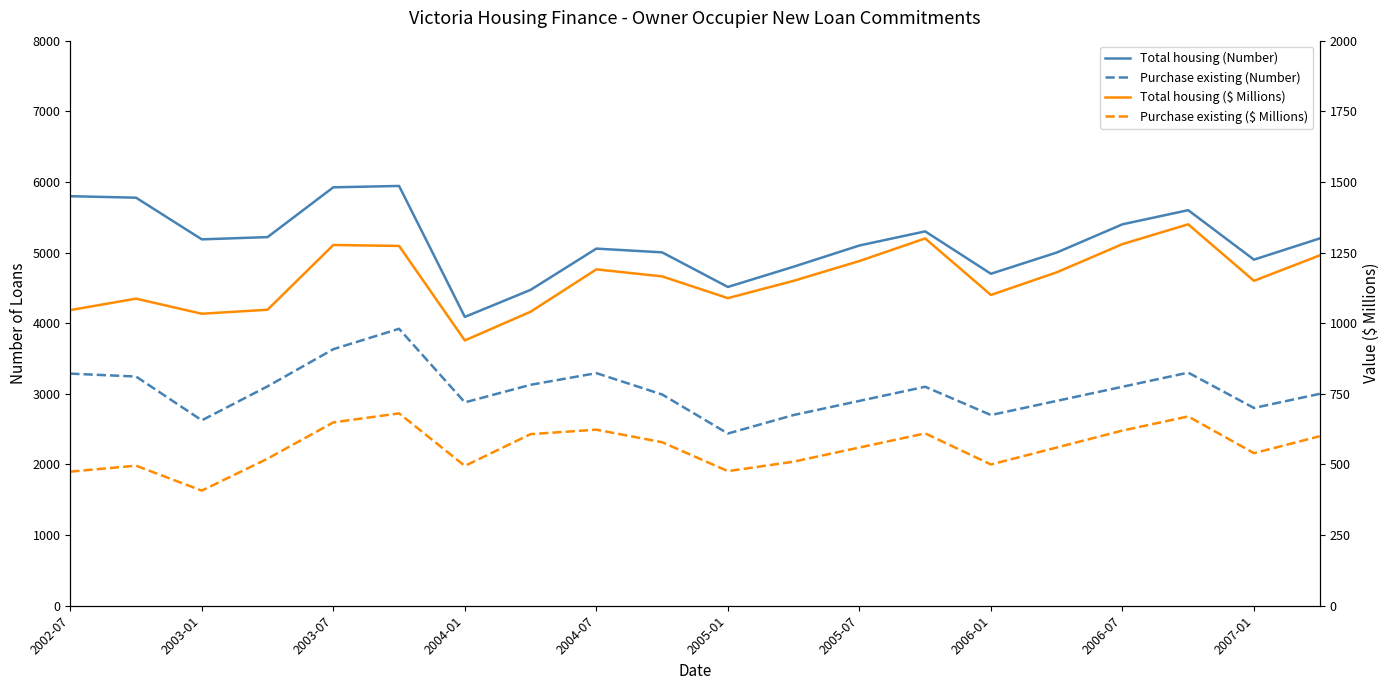

What is the lowest value of the Purchase existing (Number) series?

2438.0